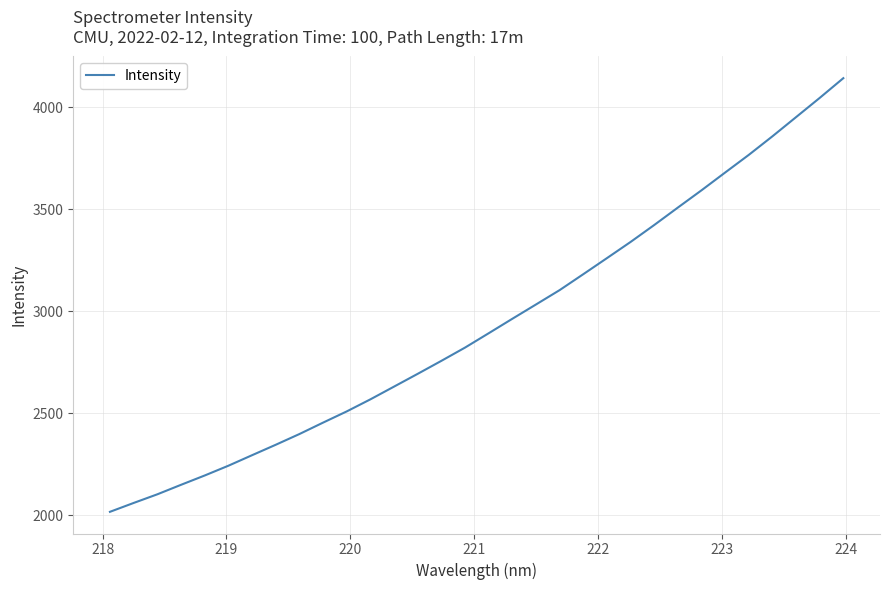

What is the maximum value shown in the chart?

4142.1